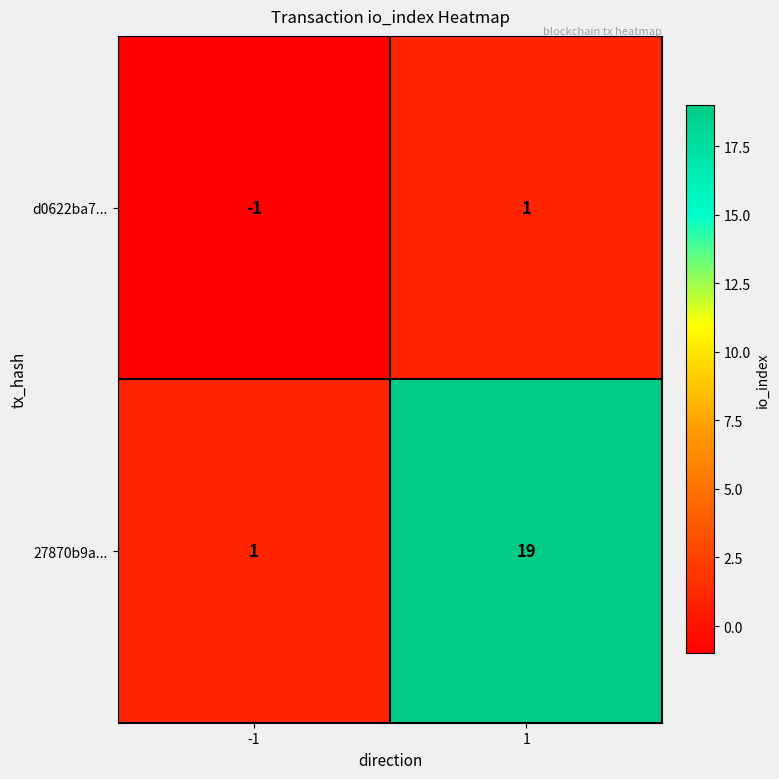

What is the difference between the maximum and minimum values in the 27870b9a... series?

18